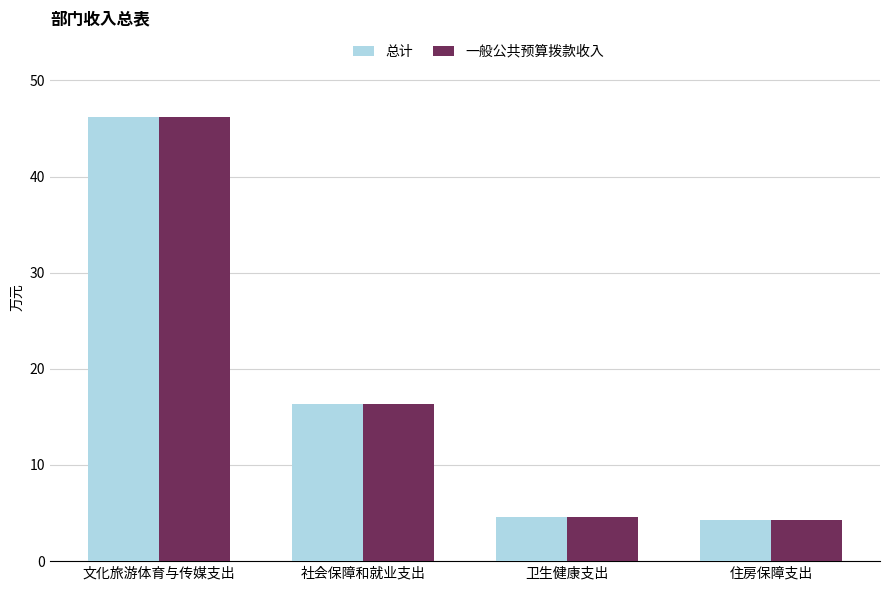

What are all the series names shown in the legend?

总计, 一般公共预算拨款收入